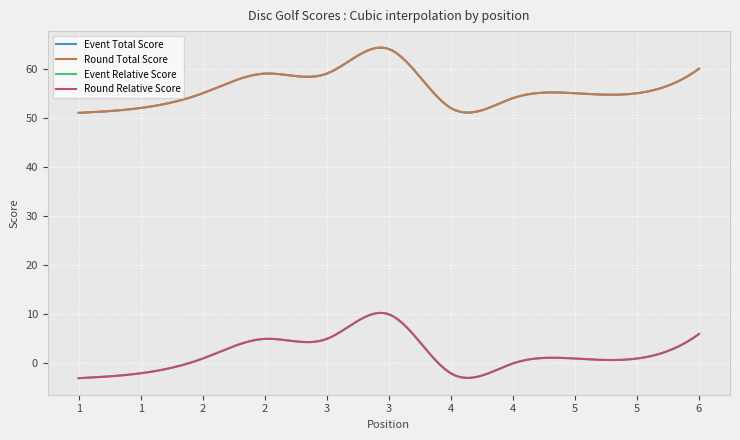

Is this an area chart (filled region under the line)?

No